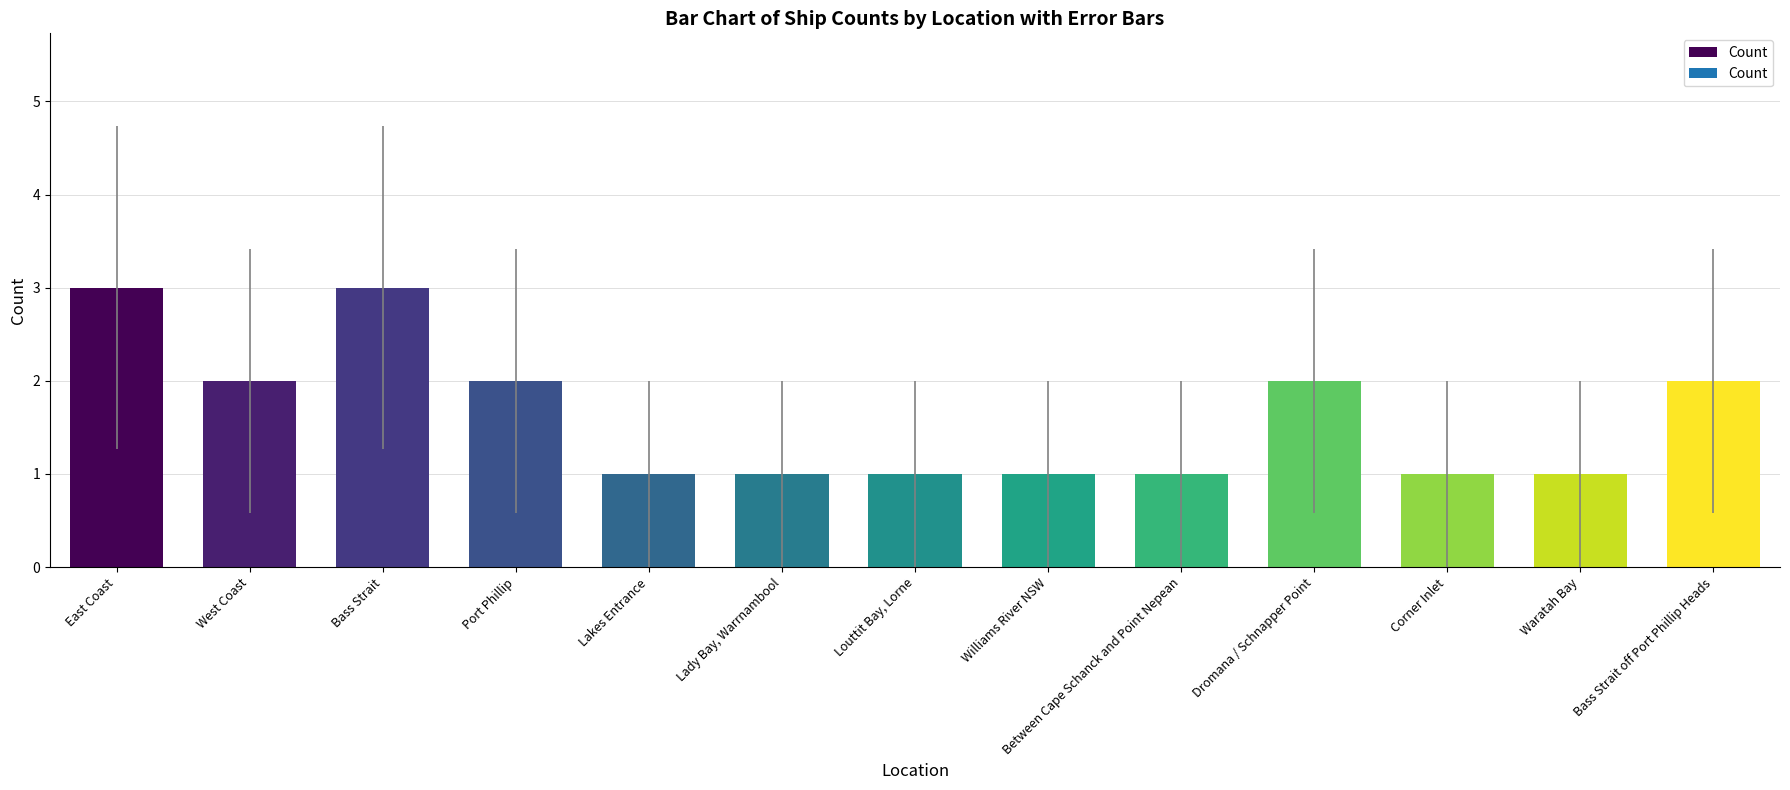

What is the ratio of the value at Waratah Bay to the value at Bass Strait?

0.3